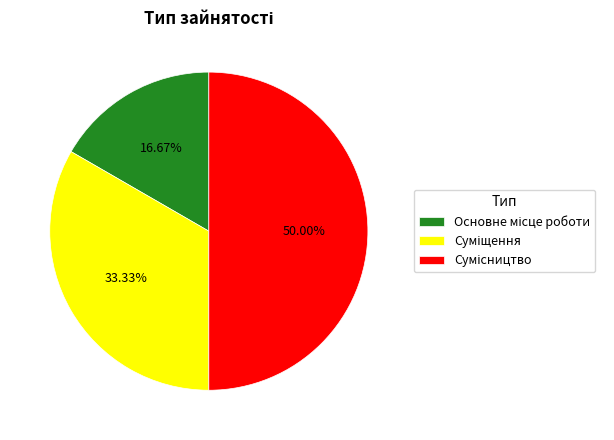

Which has a higher value, Основне місце роботи or Суміщення?

Суміщення